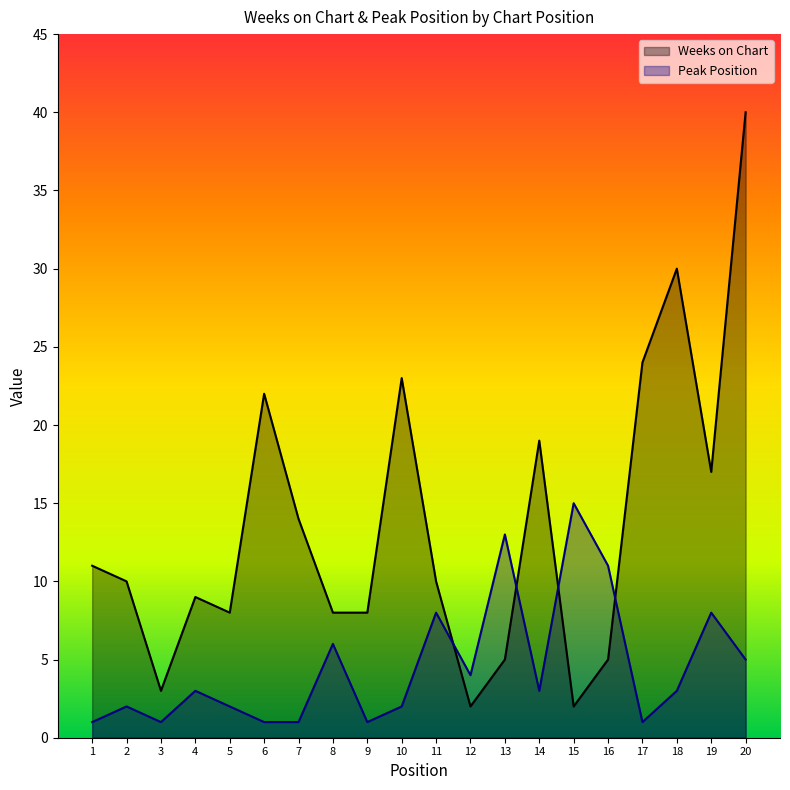

At which label does Weeks on Chart reach its minimum?

12